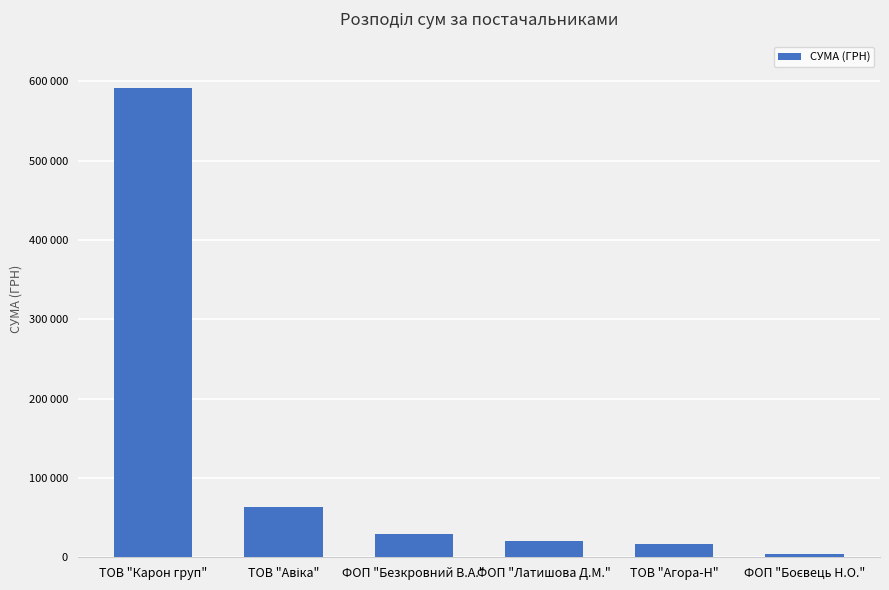

Reading right to left, list all the values displayed in this chart.

4510.0	16237.0	20656.0	28743.0	62957.0	590915.2